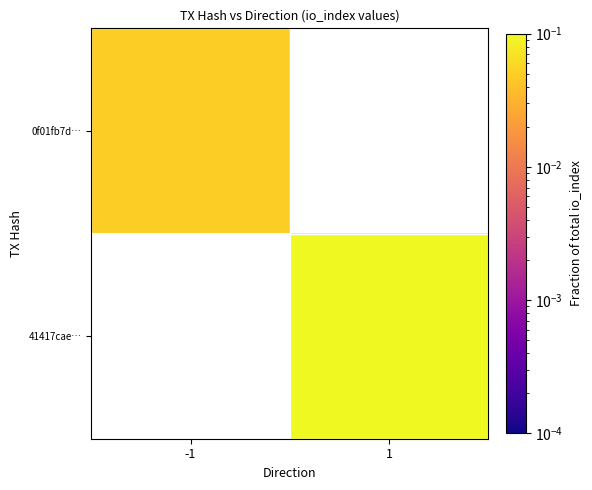

At which label does 41417cae… first exceed 0?

1